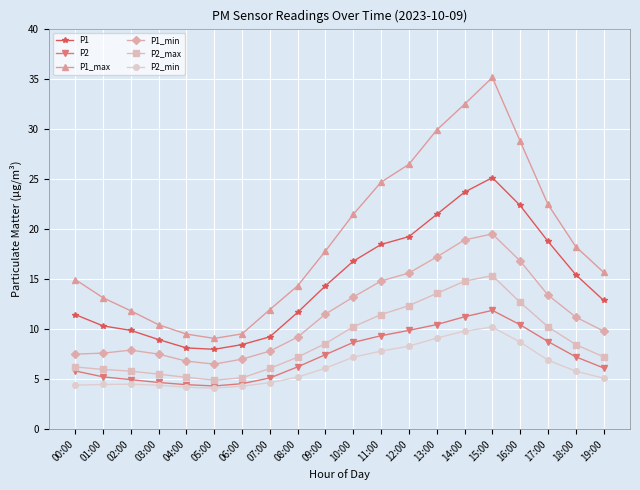

The value of P2_max at 02:00 is 7.8. True or false?

False